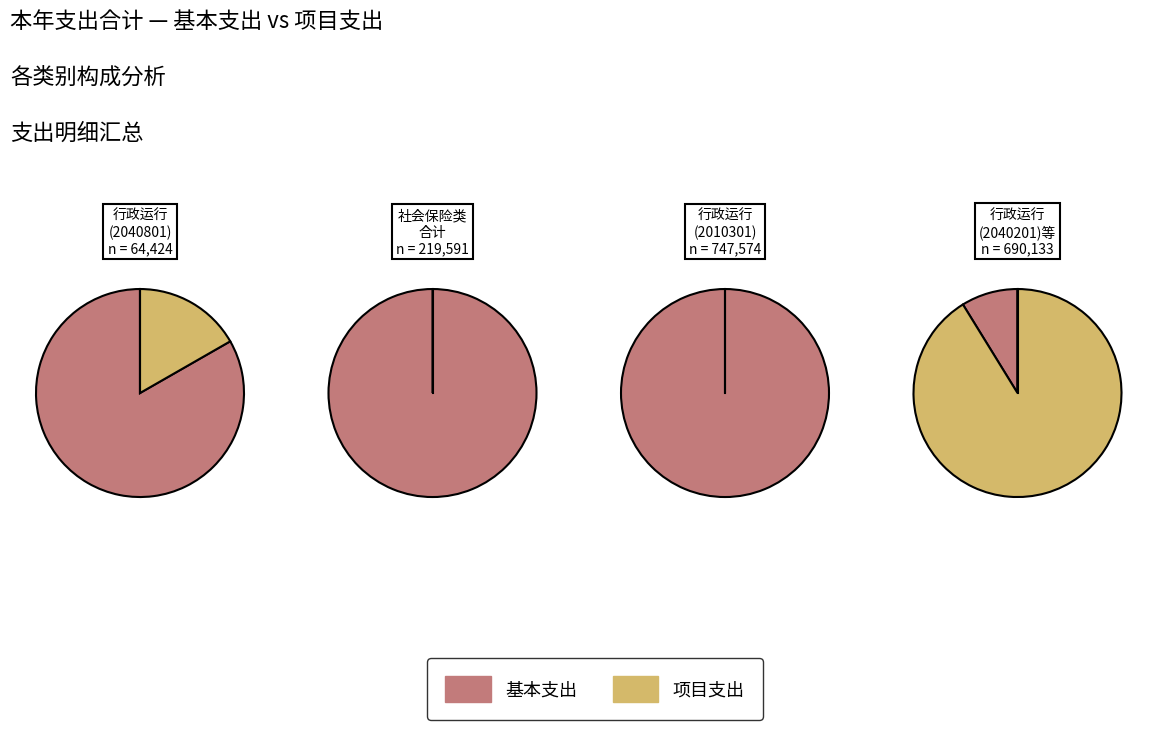

Rank the series at 行政运行(2040201) from lowest to highest value.

基本支出, 项目支出